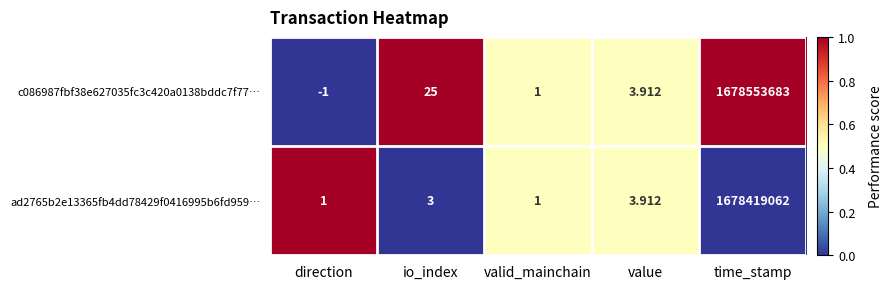

Which category has the lowest value in the c086987fbf38e627035fc3c420a0138bddc7f77… series?

direction